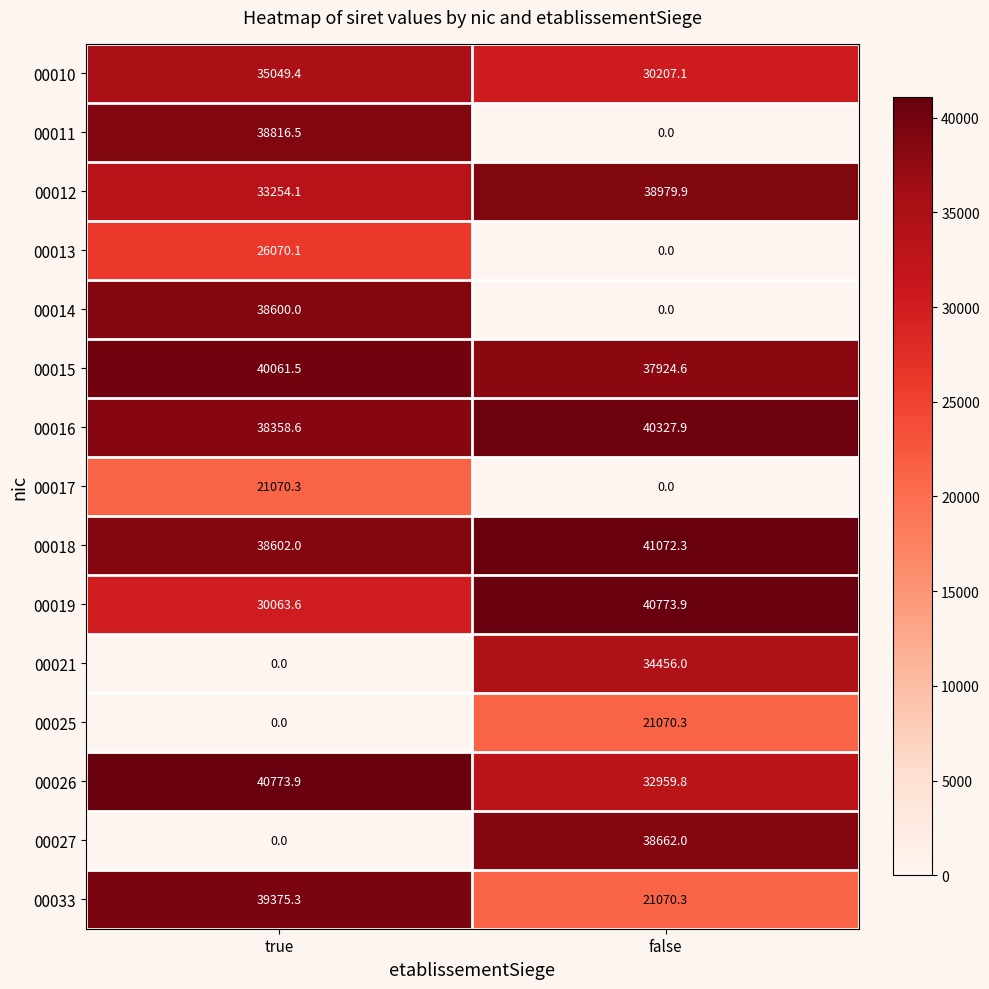

The 00013 series shows 0.0 at false. True or false?

True